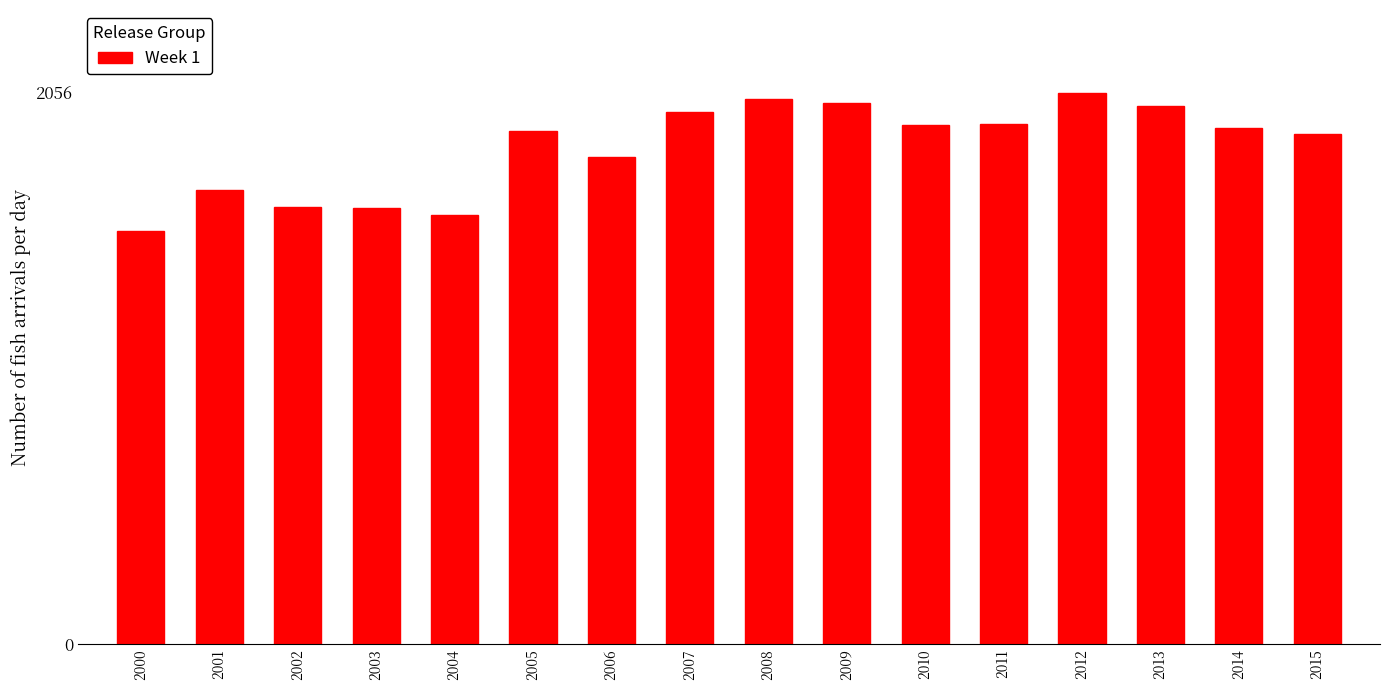

What is the greatest value displayed?

2056.0